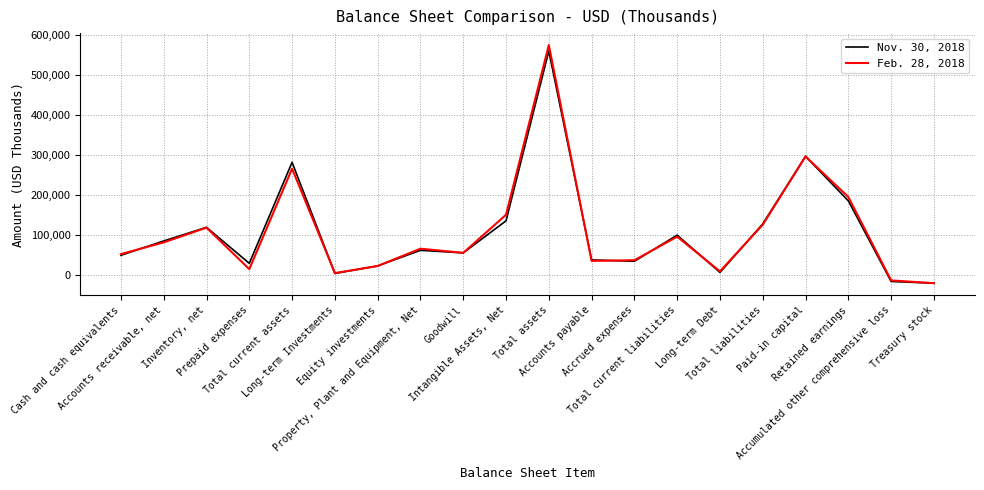

Which series has the largest range (max minus min)?

Feb. 28, 2018